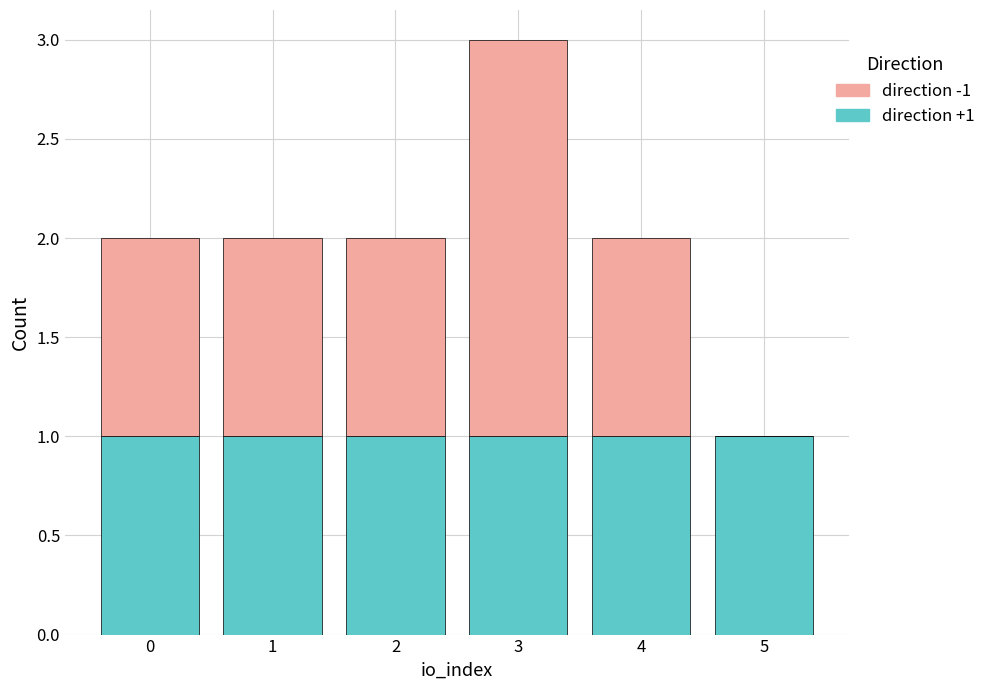

At which category is the sum across all series the highest?

3